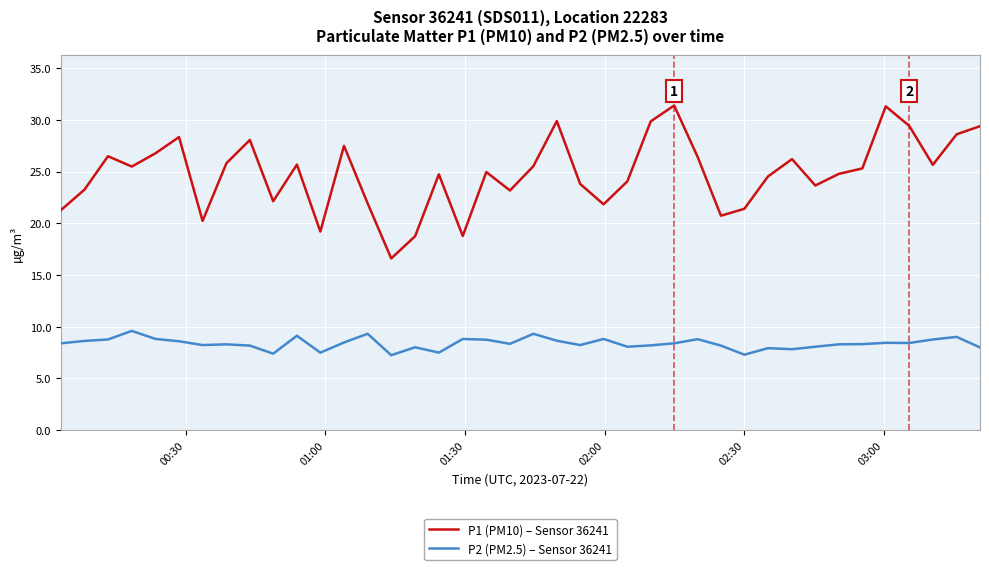

What is the maximum value shown in the chart?

31.4